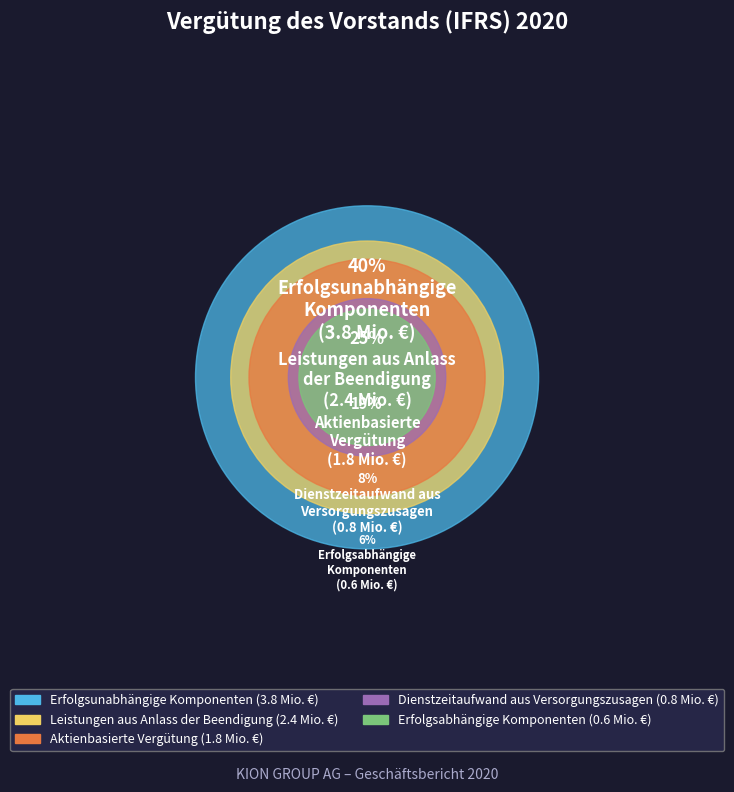

Do Erfolgsabhängige
Komponenten and Dienstzeitaufwand aus
Versorgungszusagen together represent more than half of the pie?

No